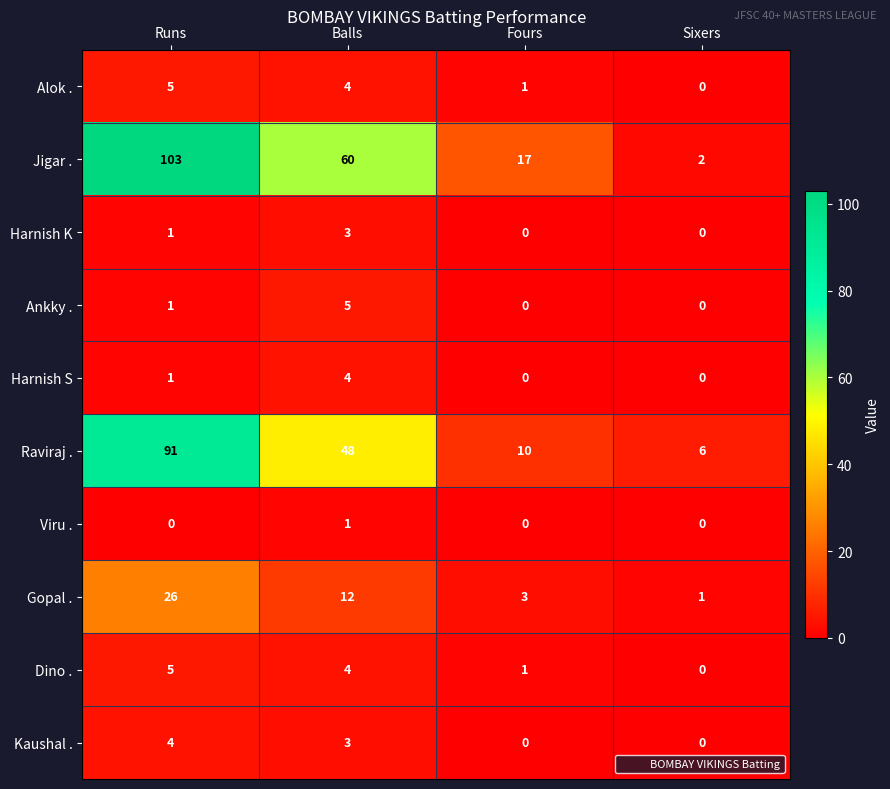

The value of Dino . at Balls is 1. True or false?

False